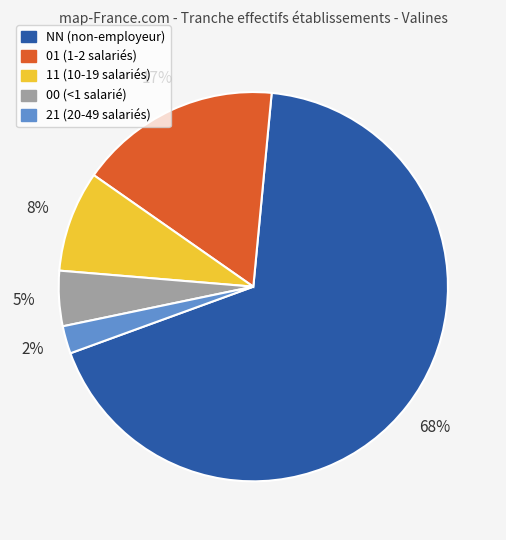

Between NN and 00, which is larger?

NN